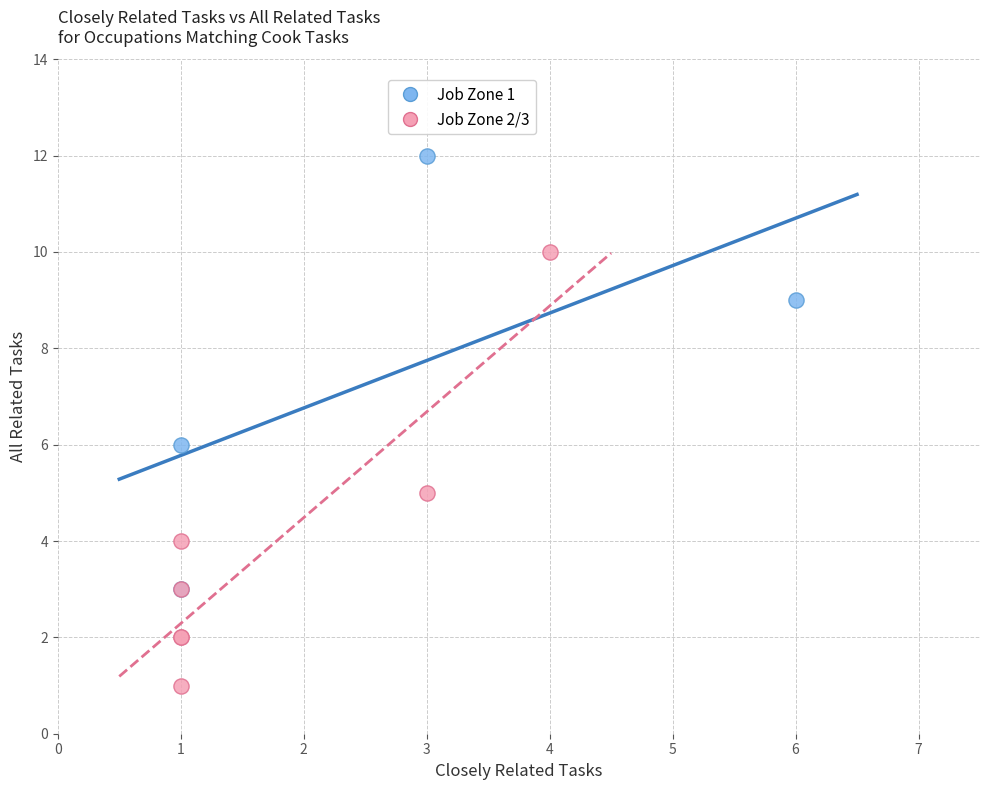

Which series contains the lowest Y value?

Job Zone 2/3